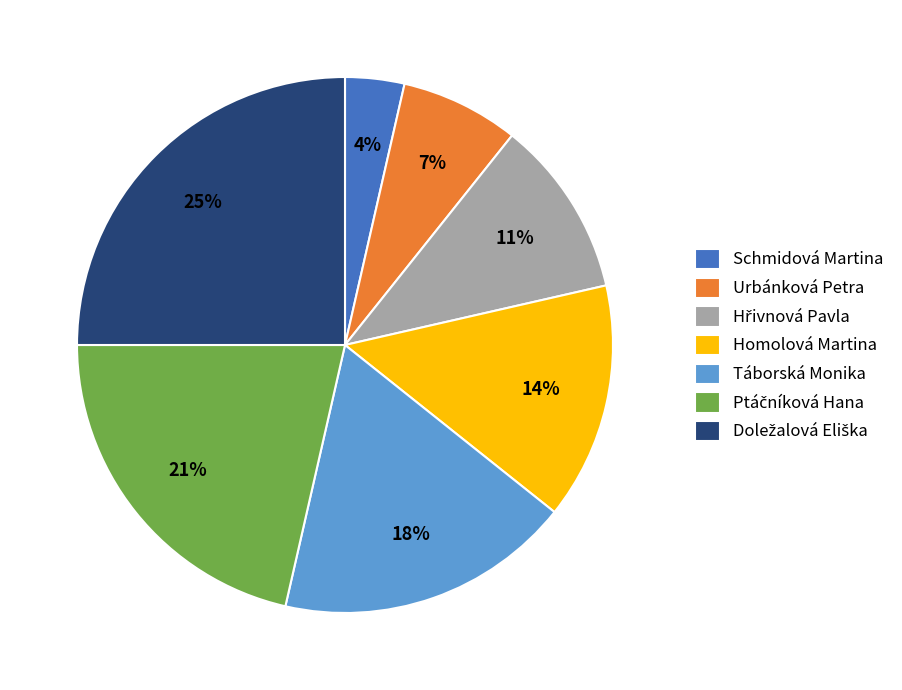

To the nearest percent, what is the difference between the Táborská Monika and Urbánková Petra slice percentages?

11%